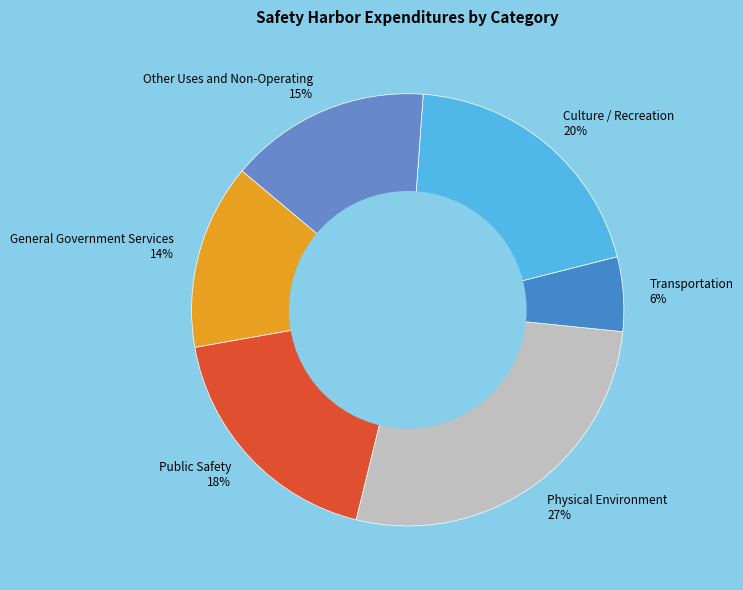

To the nearest percent, what is the average slice percentage?

17%